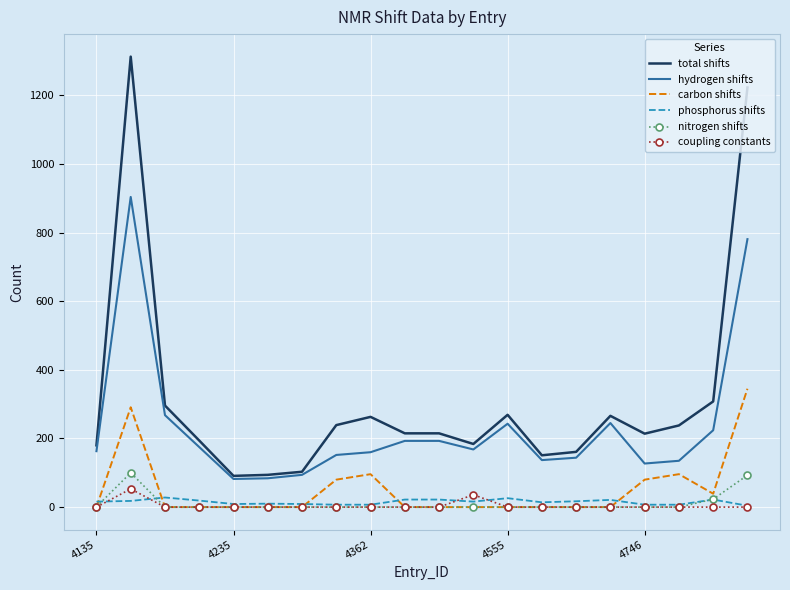

What is the greatest value displayed?

1313